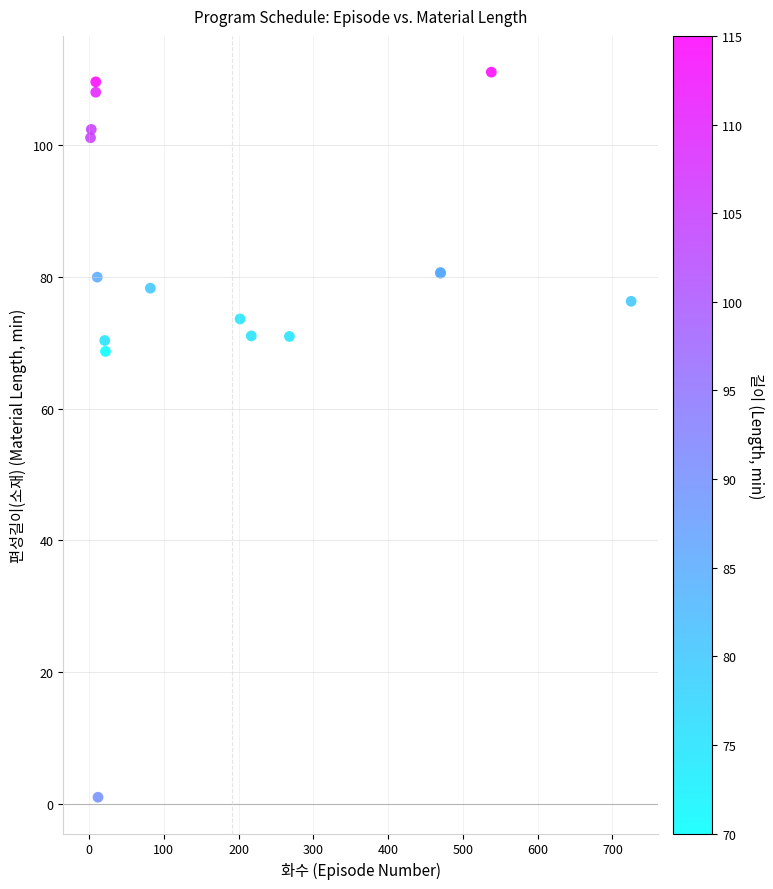

What Y value in the scatter plot is closest to 56?

68.7